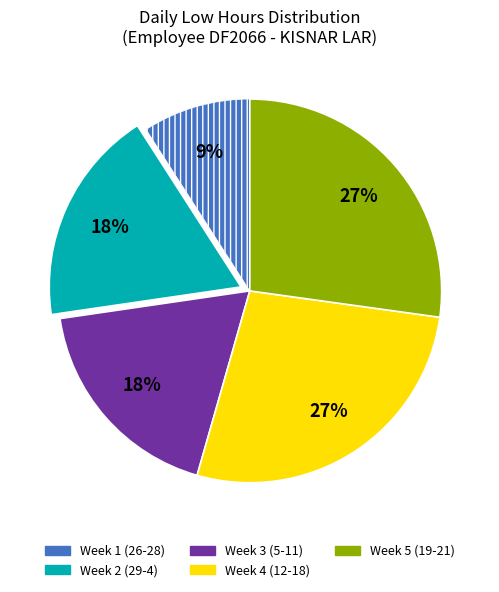

Is there a majority slice in this chart?

No